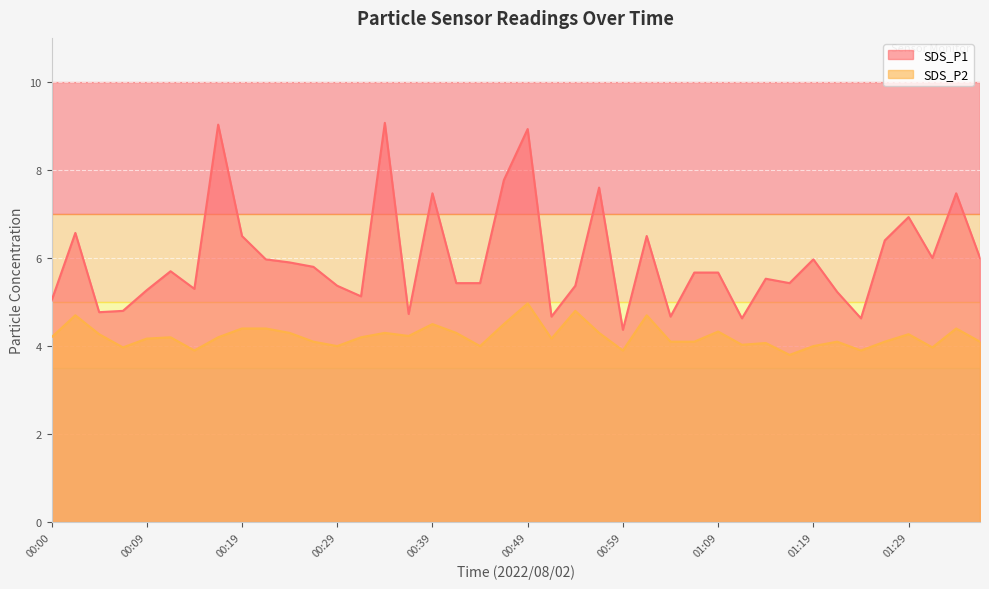

What value does the SDS_P1 series have at 01:34?

7.5